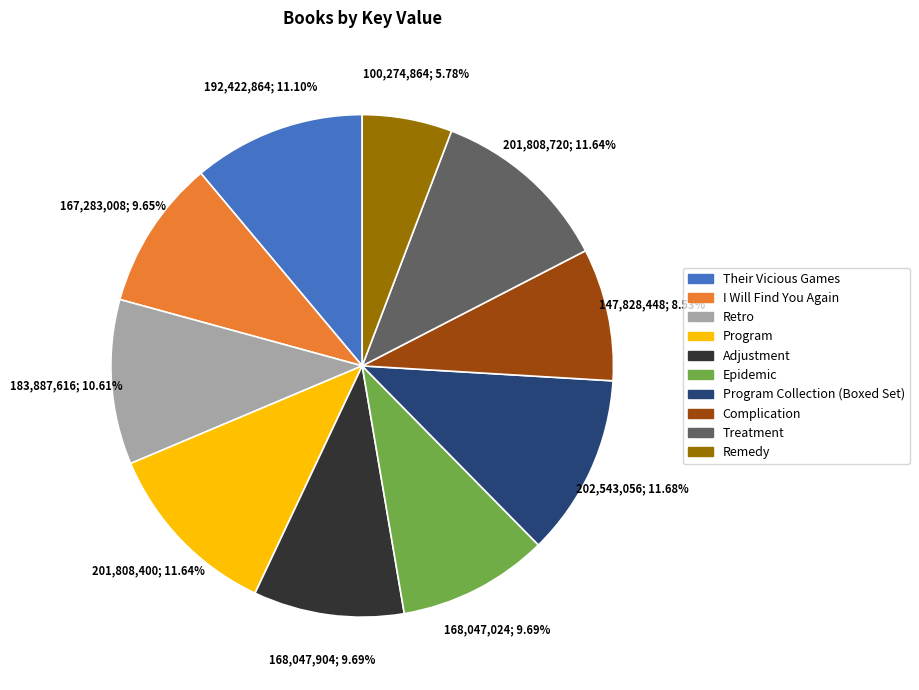

Does any single category account for the majority?

No